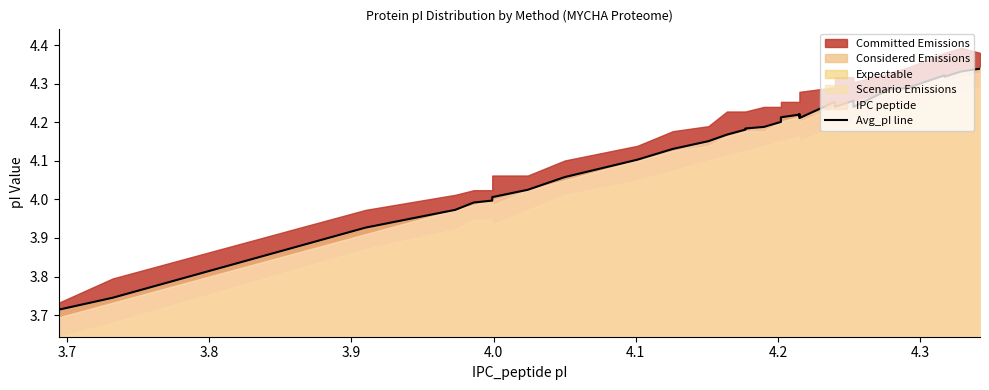

What is the difference between the maximum and minimum values?

0.6